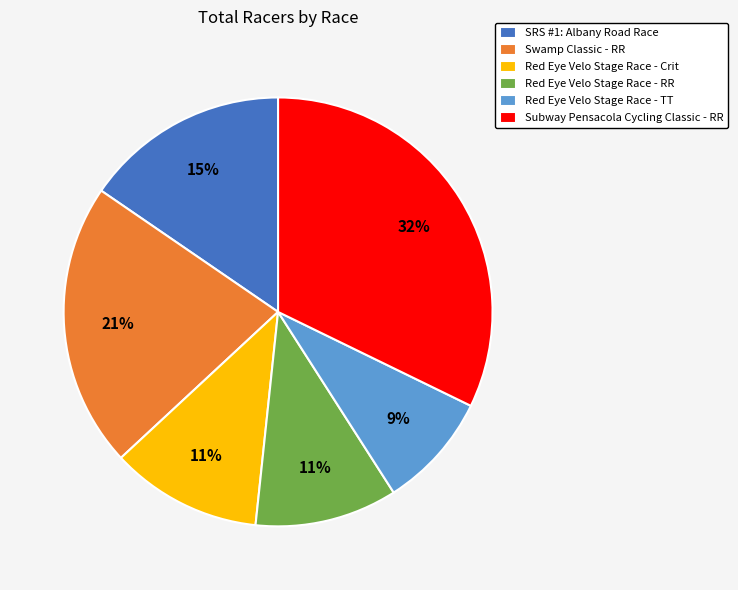

How many slices are in this pie chart?

6